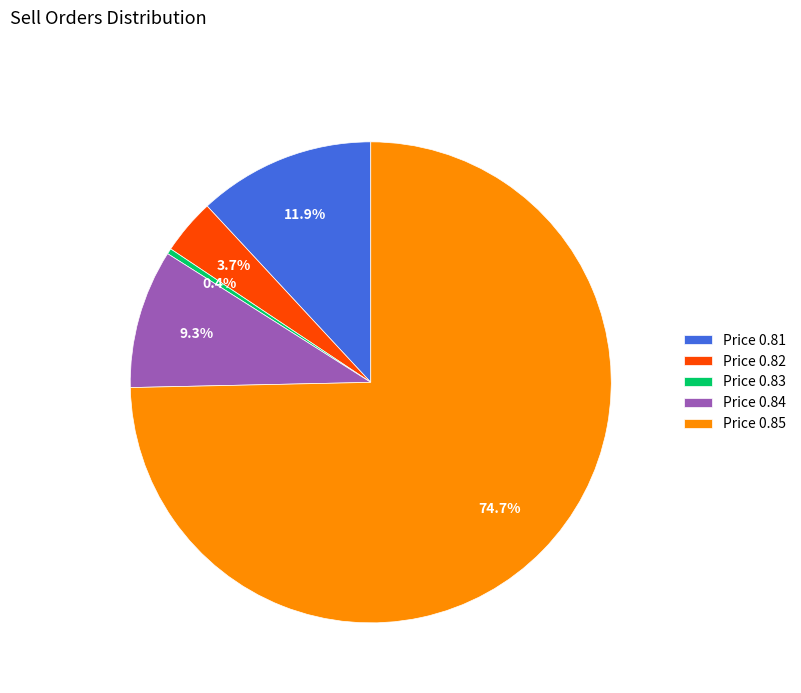

How many slices are in this pie chart?

5